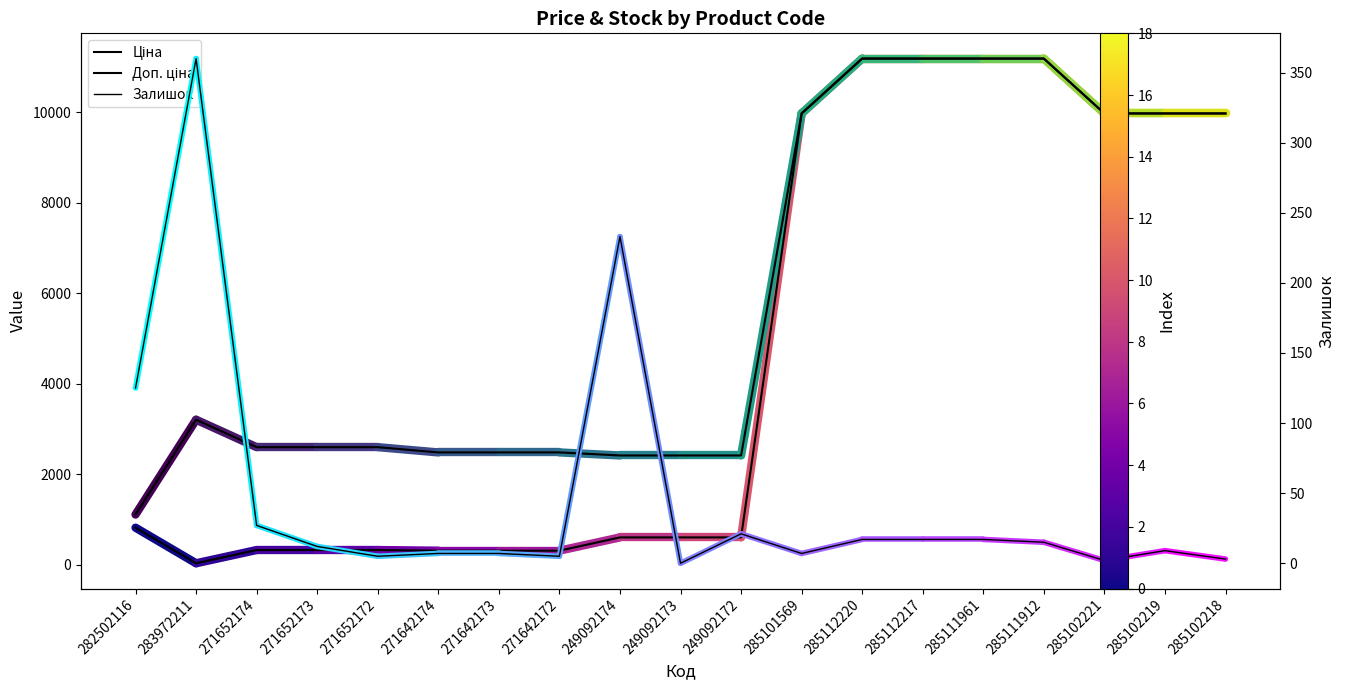

What position from the left is 285111912?

16